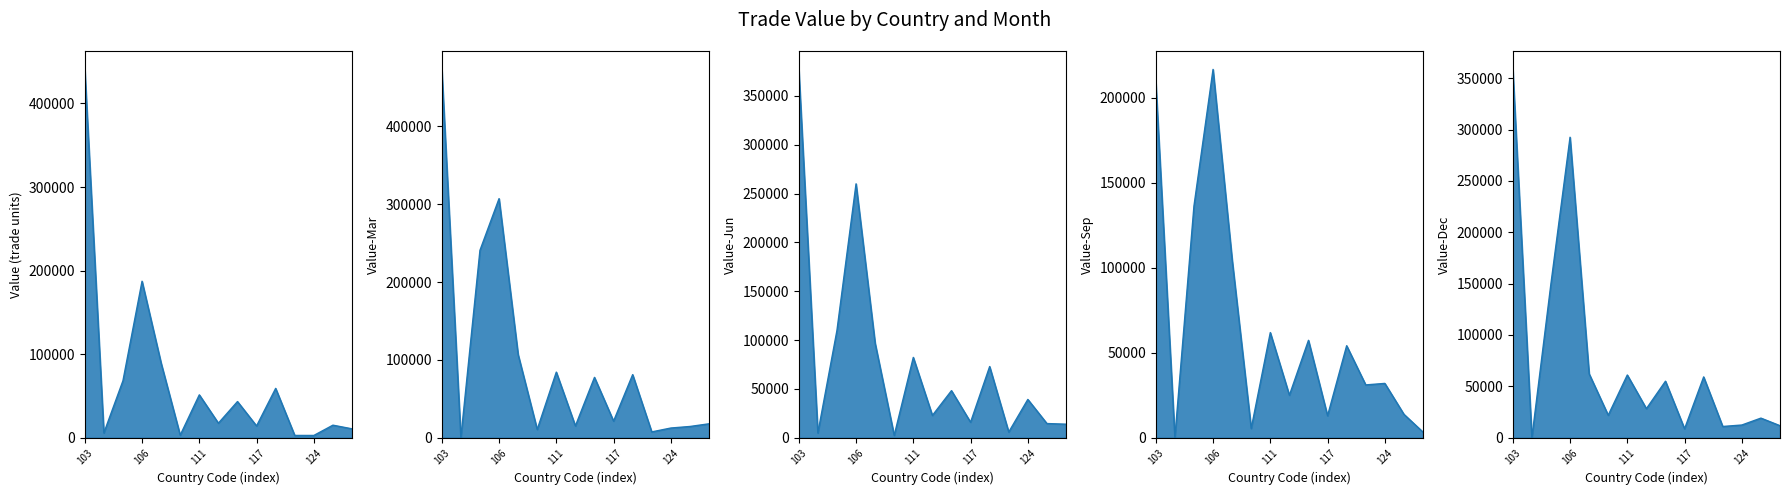

True or false: Value-Mar has a value of 12413 at 127.

False